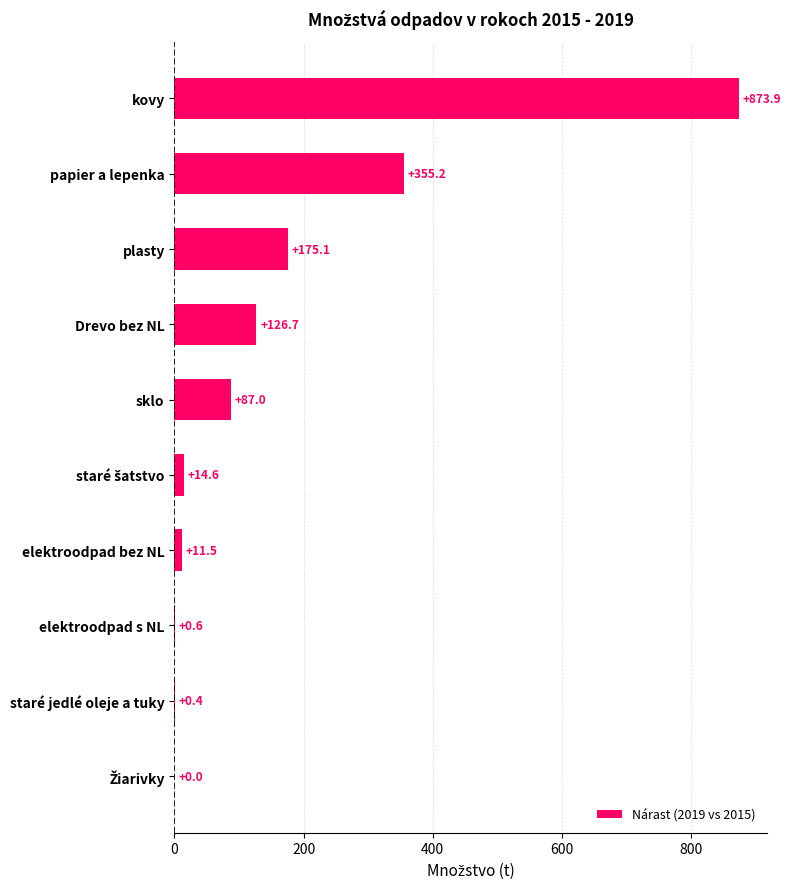

What is the change in value from staré jedlé oleje a tuky to Žiarivky?

-0.4